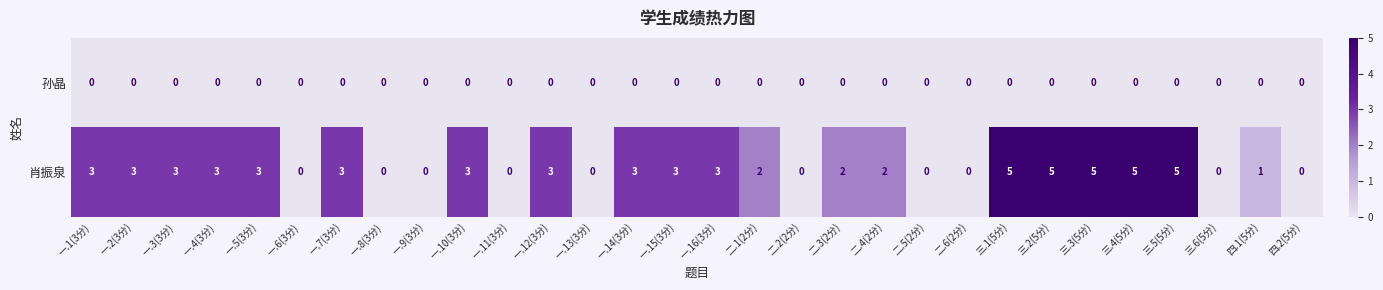

What is the difference between the highest and lowest values at 三.5(5分)?

5